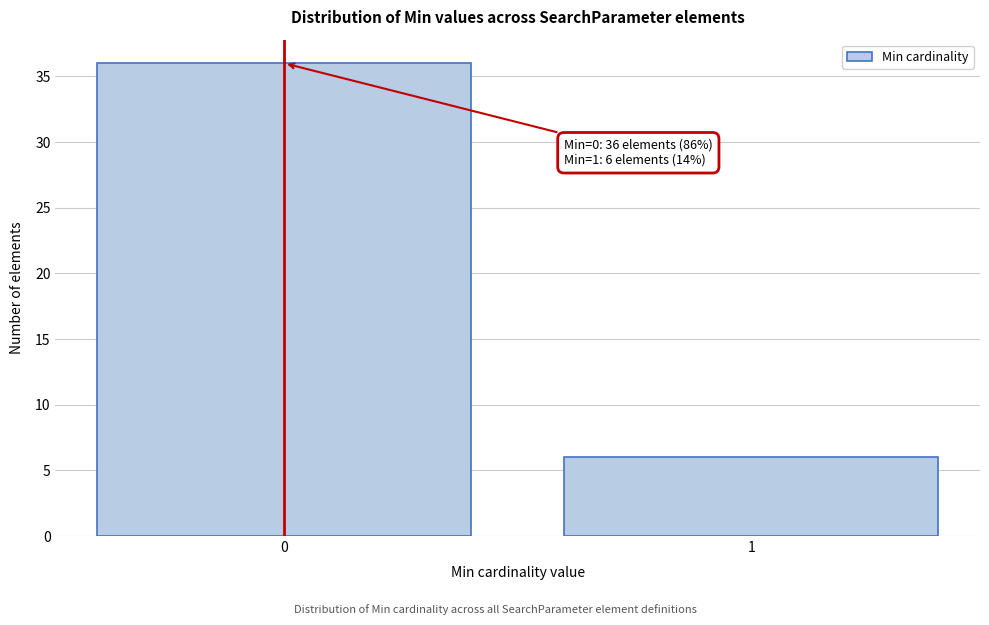

Reading left to right, what are all the values shown in this chart?

0=36	1=6